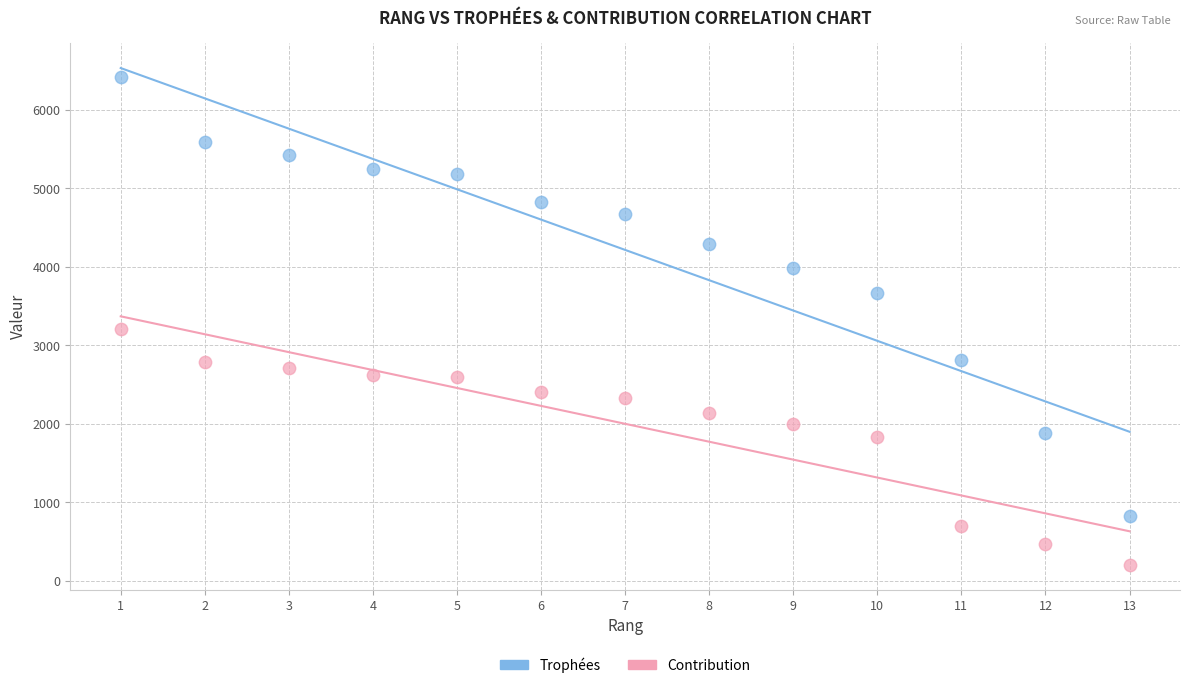

Which series has the largest Y range (max minus min)?

Trophées